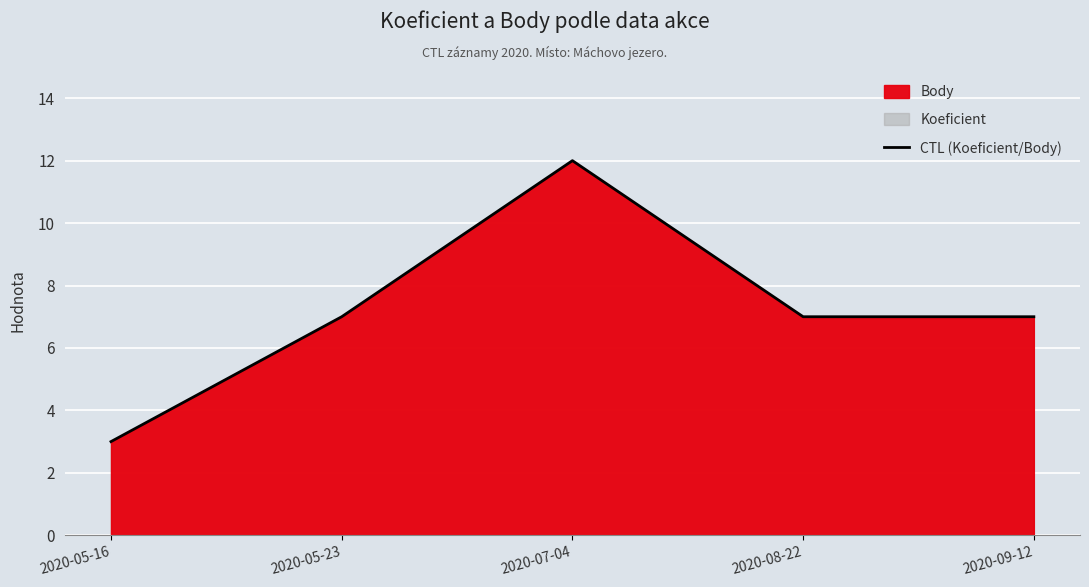

Rank the categories by value from highest to lowest.

2020-07-04, 2020-05-23, 2020-08-22, 2020-09-12, 2020-05-16